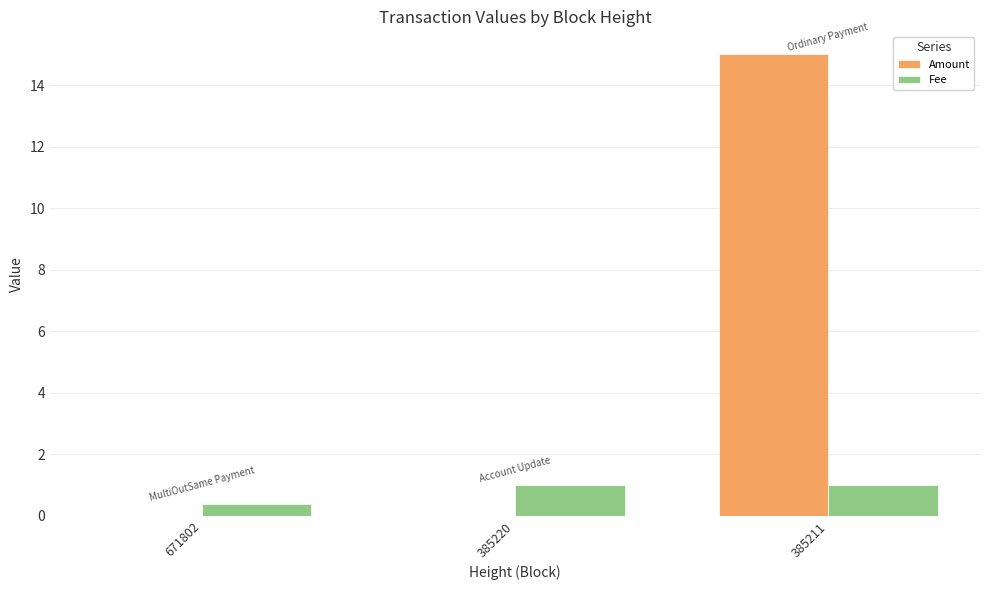

What value does the Amount series have at 385211?

15.0